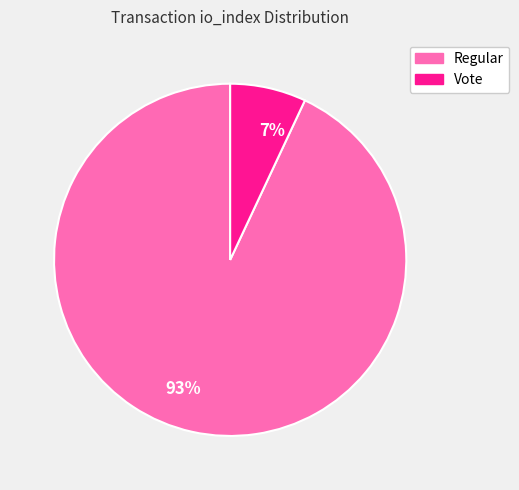

Which category accounts for the majority?

Regular